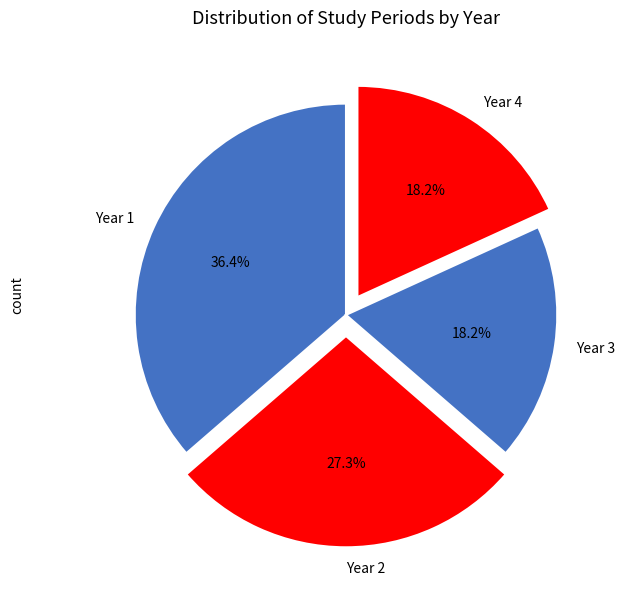

Count the number of slices in the pie.

4